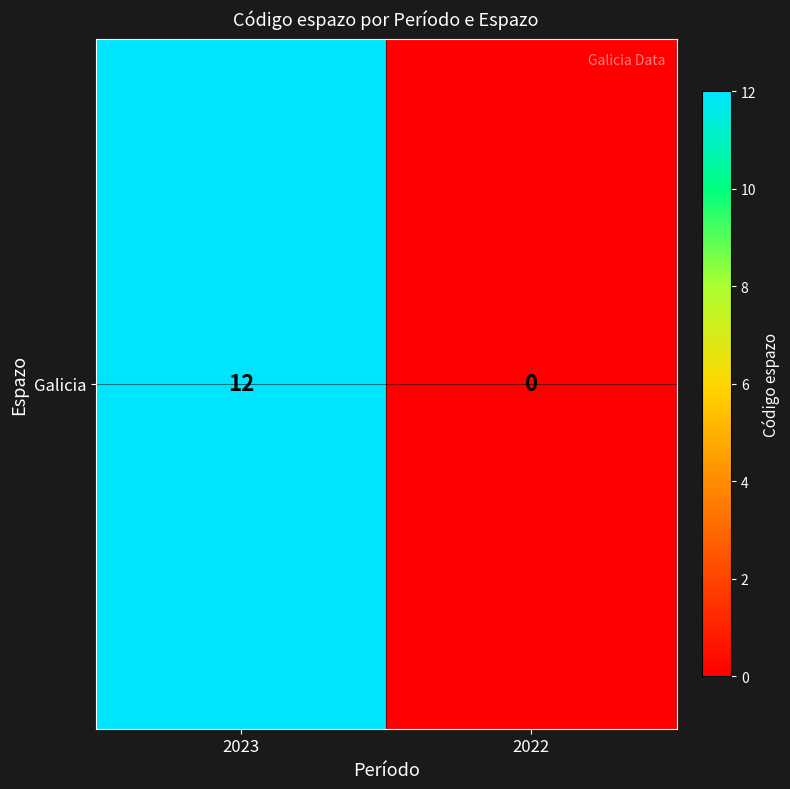

How many values are between 0 and 12?

2